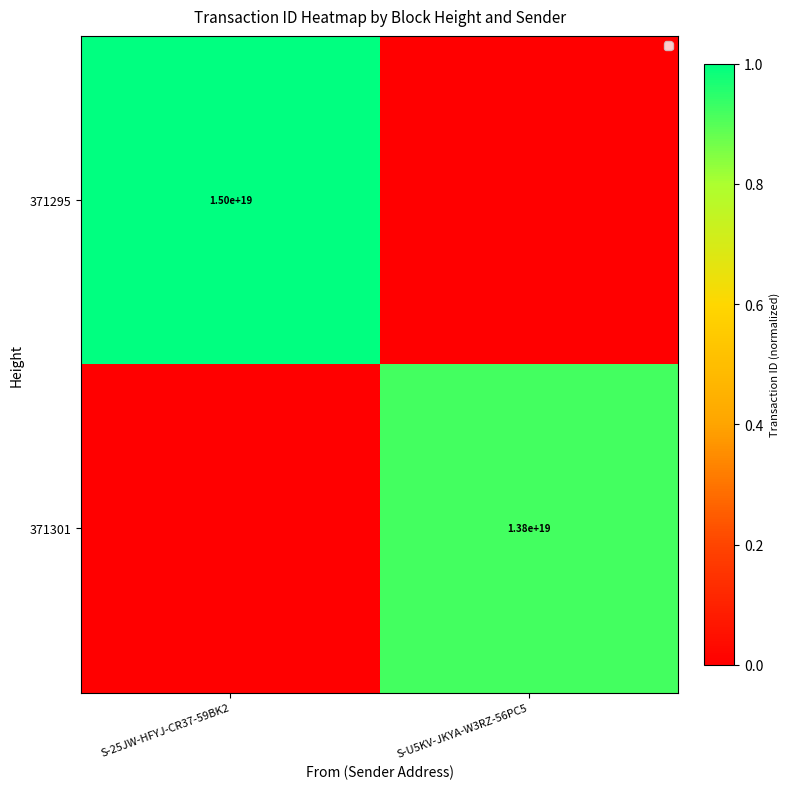

The 371301 series shows 13800000000000000000 at S-U5KV-JKYA-W3RZ-56PC5. True or false?

True